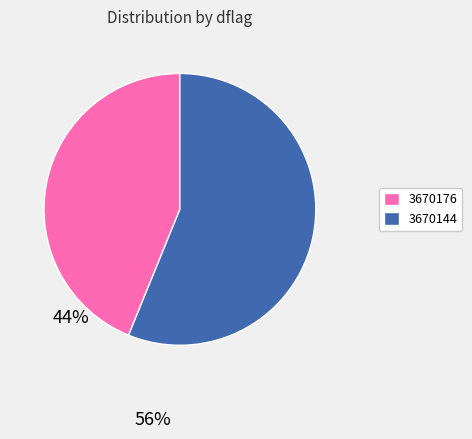

Do 3670176 and 3670144 together represent more than half of the pie?

Yes